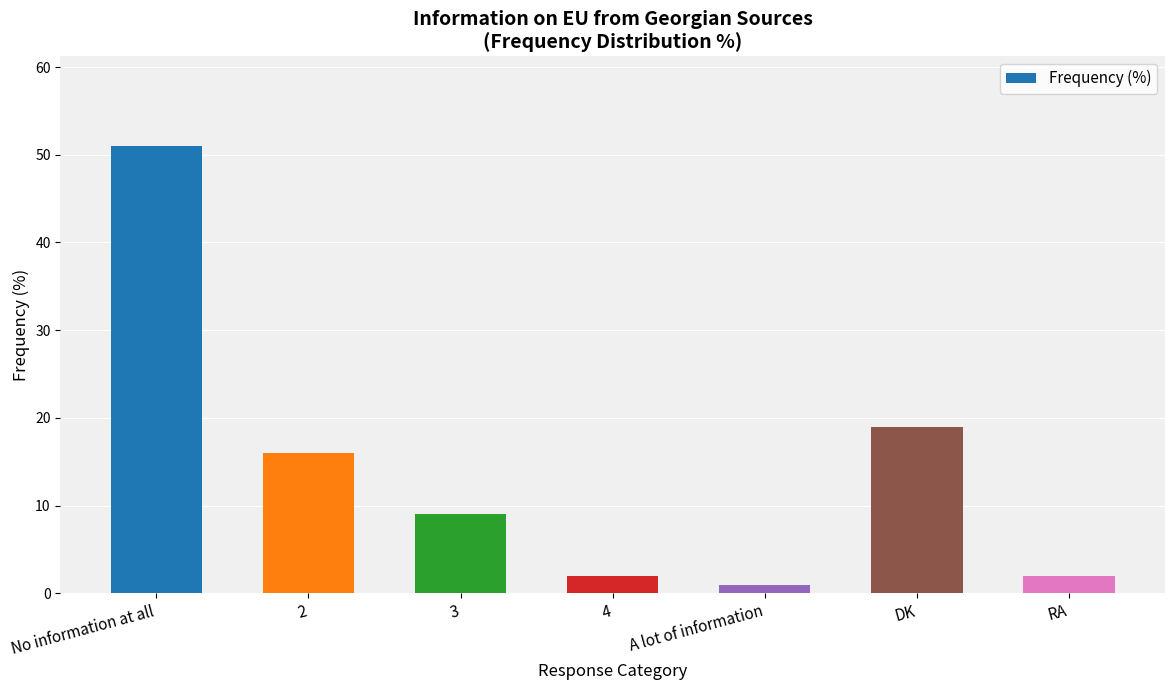

What is the ratio of the value at 2 to the value at DK?

0.8